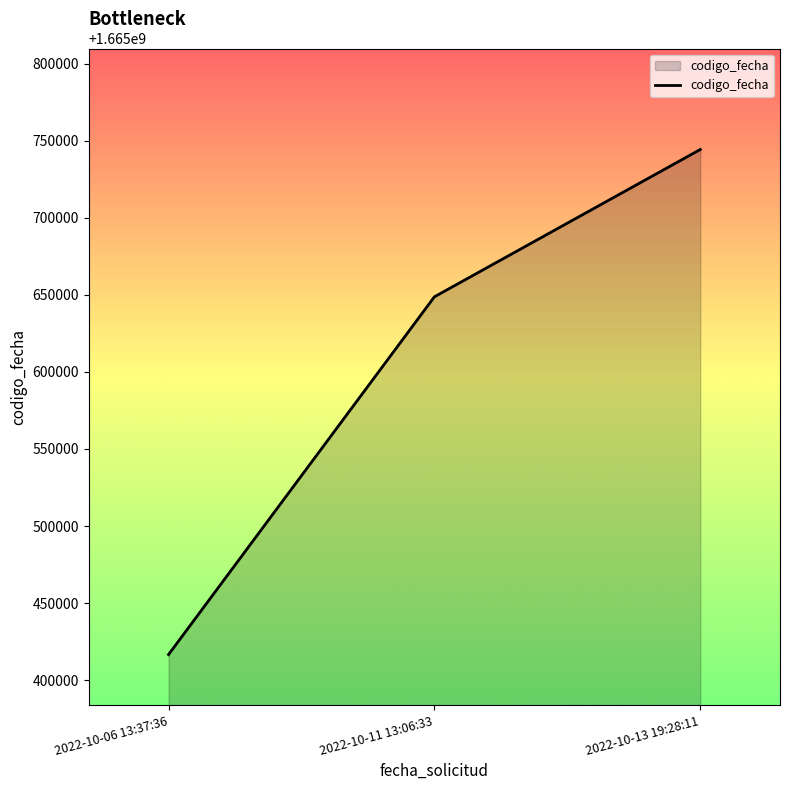

Count the number of categories in the chart.

3